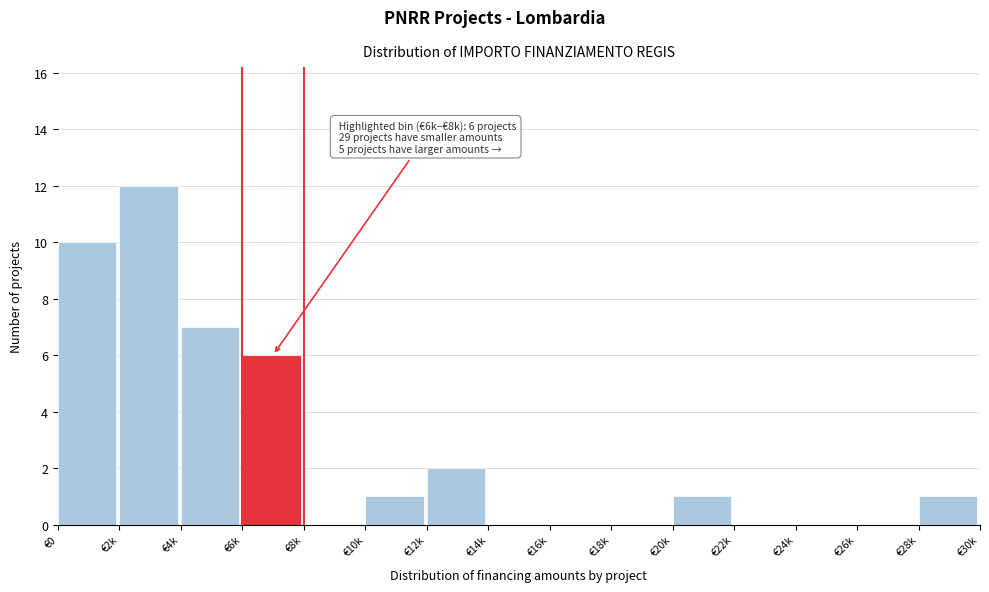

Reading left to right, what are all the values shown in this chart?

€0=10	€2k=12	€4k=7	€6k=6	€8k=0	€10k=1	€12k=2	€14k=0	€16k=0	€18k=0	€20k=1	€22k=0	€24k=0	€26k=0	€28k=1